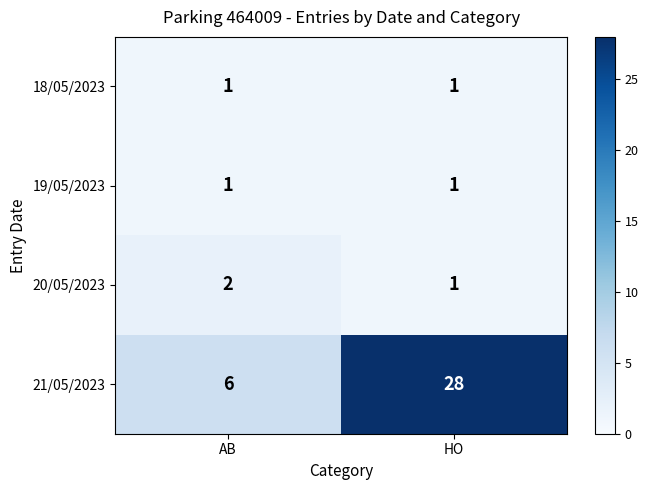

Rank the categories by 20/05/2023 value from highest to lowest.

AB, HO